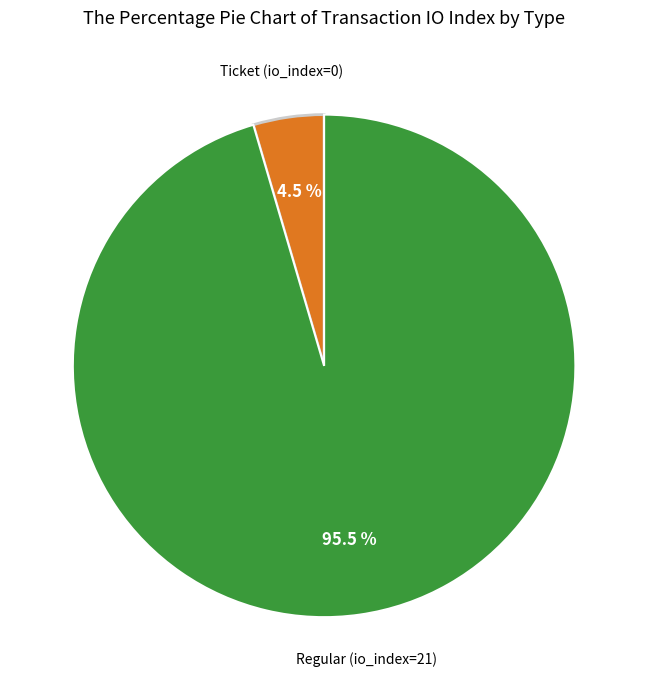

How many slices are in this pie chart?

2